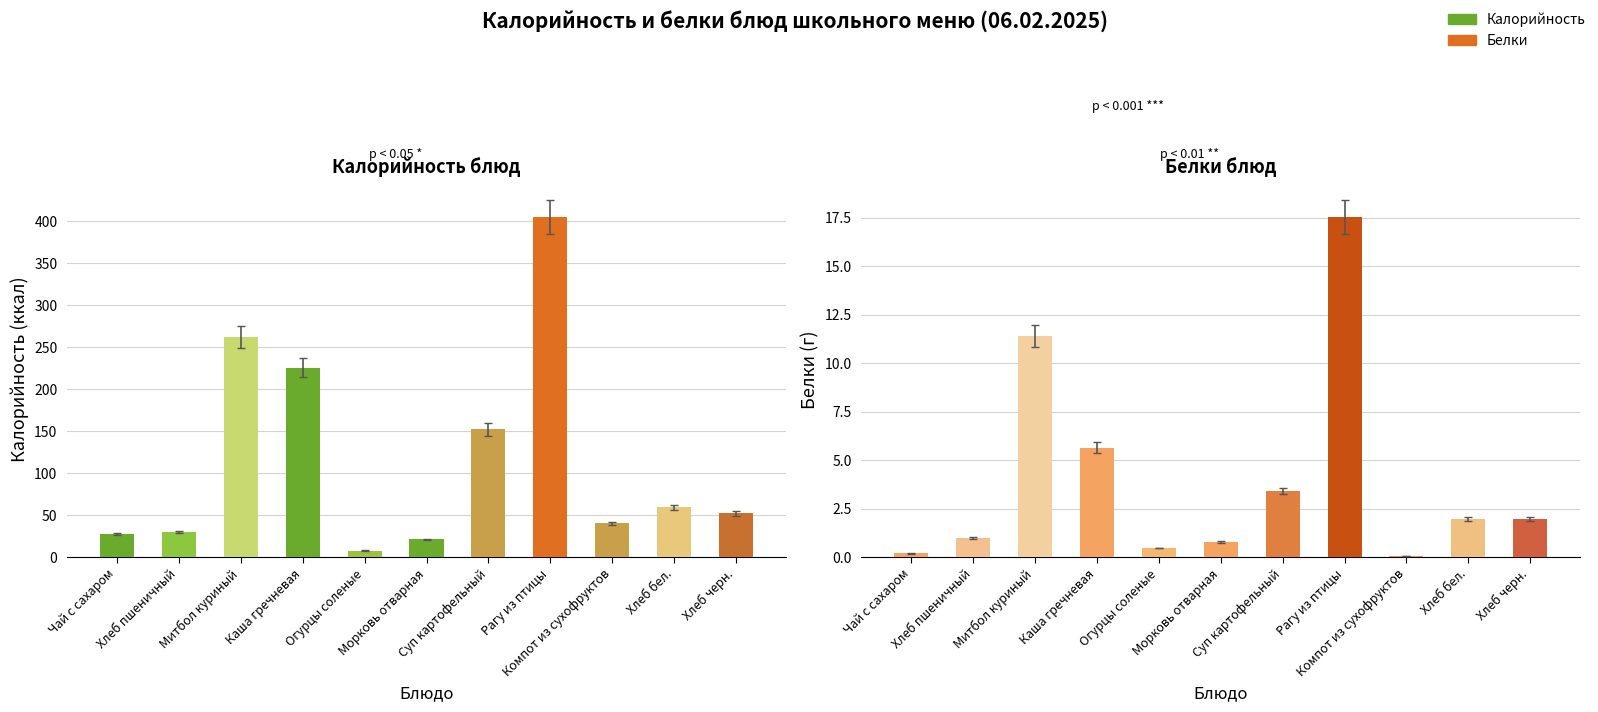

True or false: Белки has a value of 0.1 at Компот из сухофруктов.

True